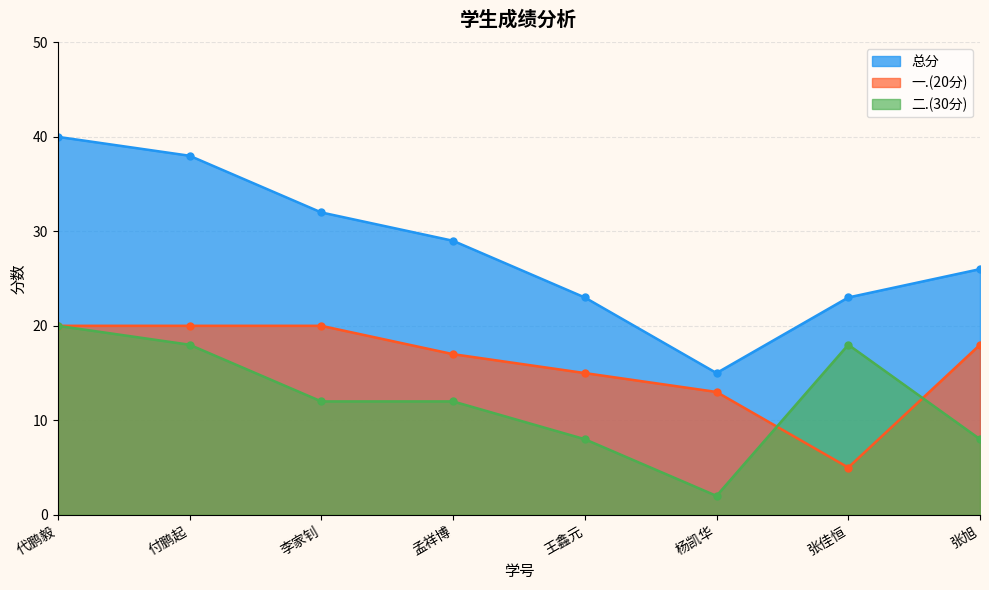

Which label corresponds to the smallest value in the chart?

杨凯华